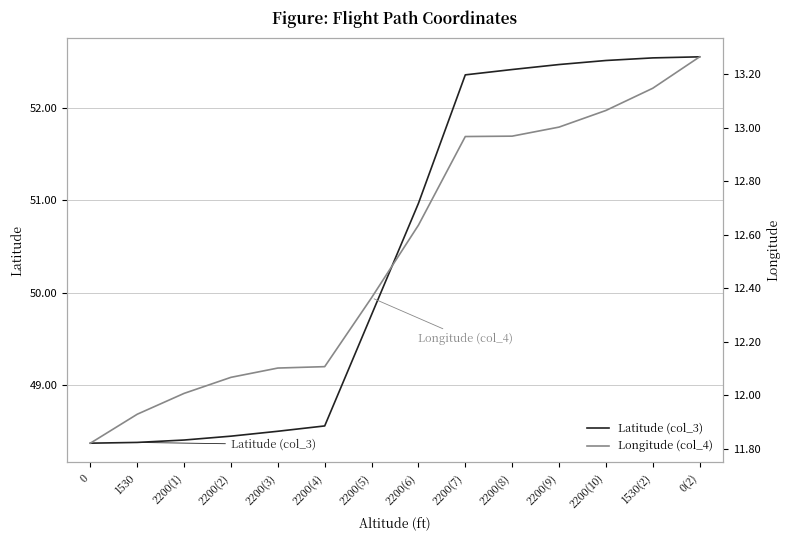

Is it true that Latitude (col_3) equals 52.6 at 0(2)?

True